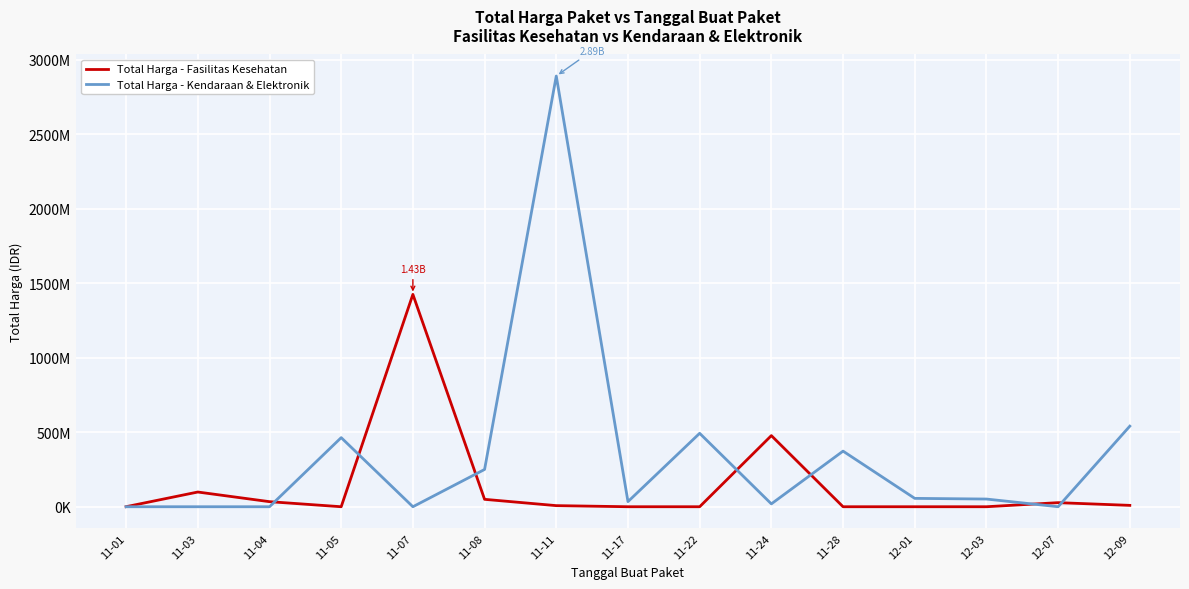

Between 11-24 and 12-03, which series saw the biggest shift?

Total Harga - Fasilitas Kesehatan